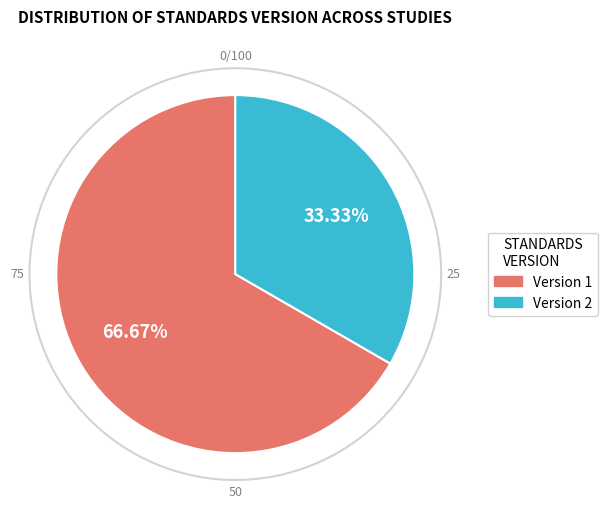

Is there a majority slice in this chart?

Yes